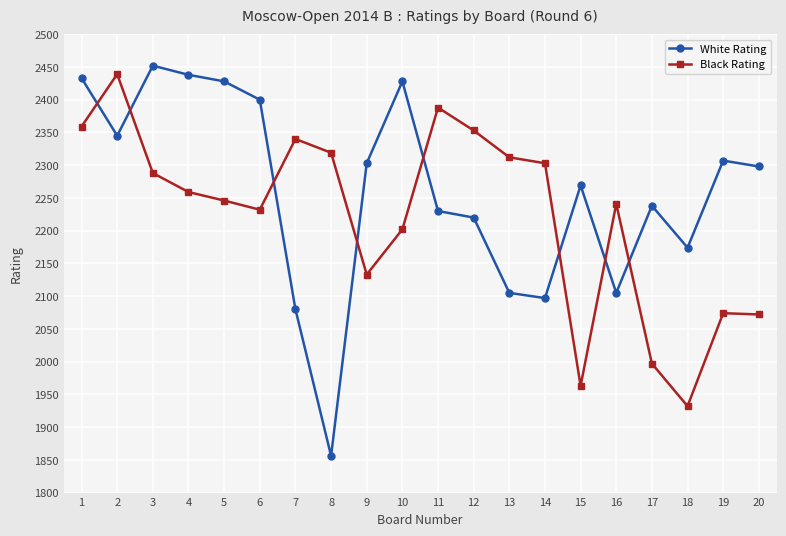

Which category has the highest value in the White Rating series?

3